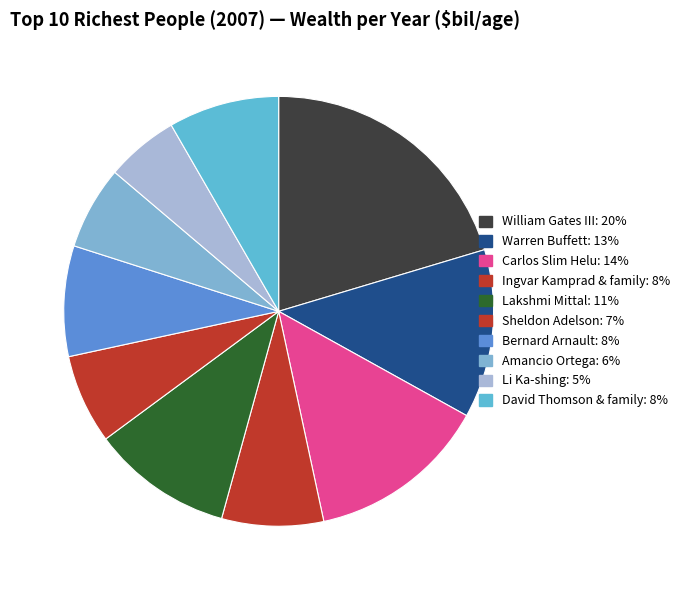

To the nearest percent, what portion does Ingvar Kamprad & family represent?

8%